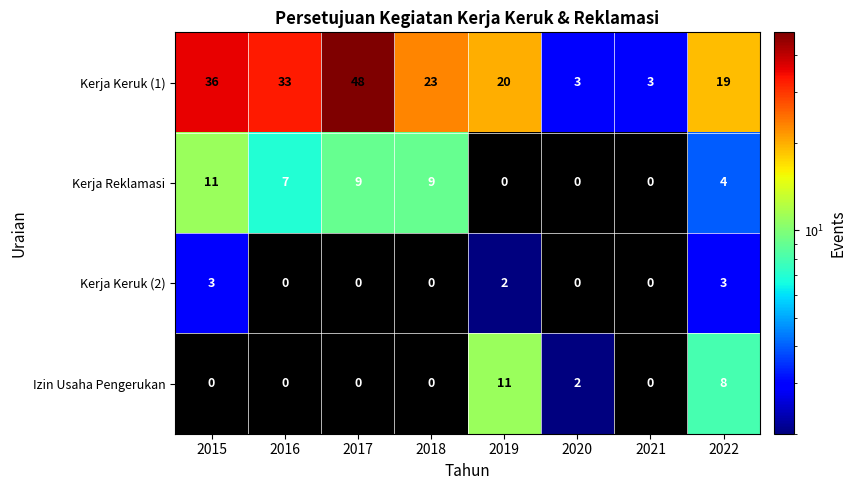

What is the maximum value for Kerja Keruk (1)?

48